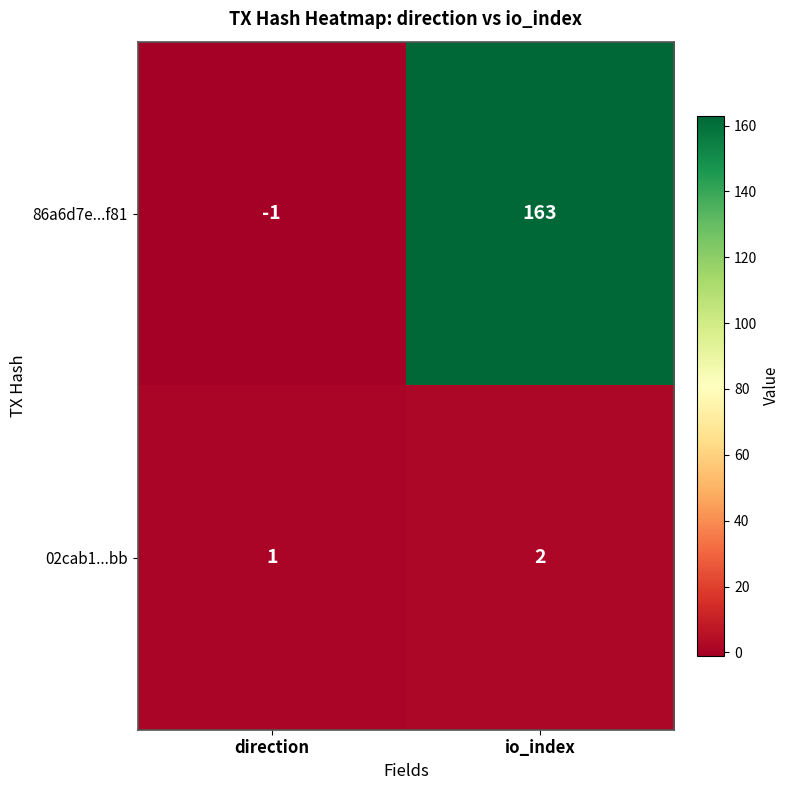

What is the minimum value shown in the chart?

-1